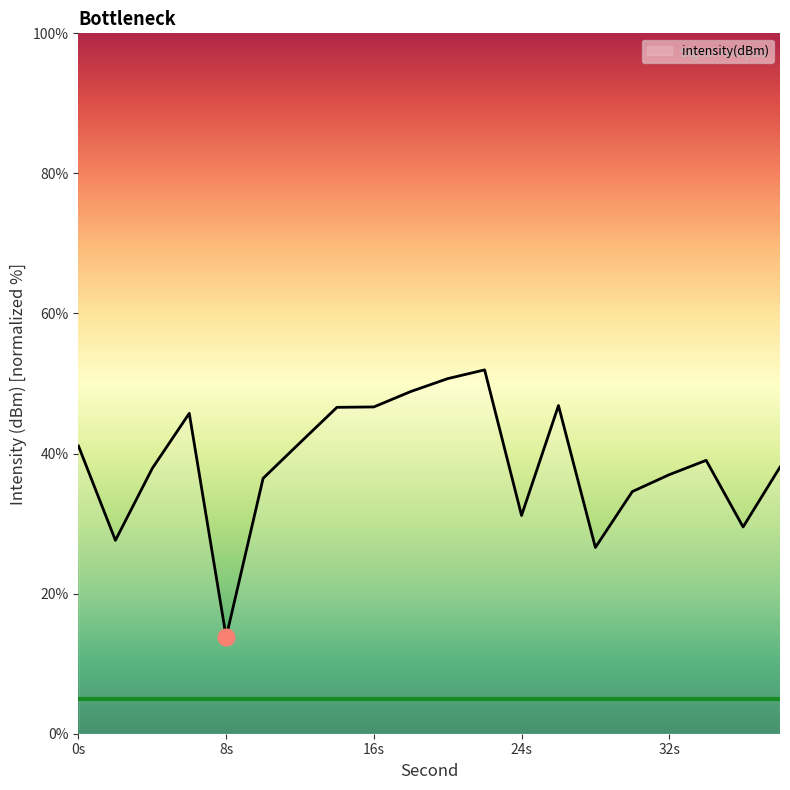

What is the smallest value displayed?

13.8